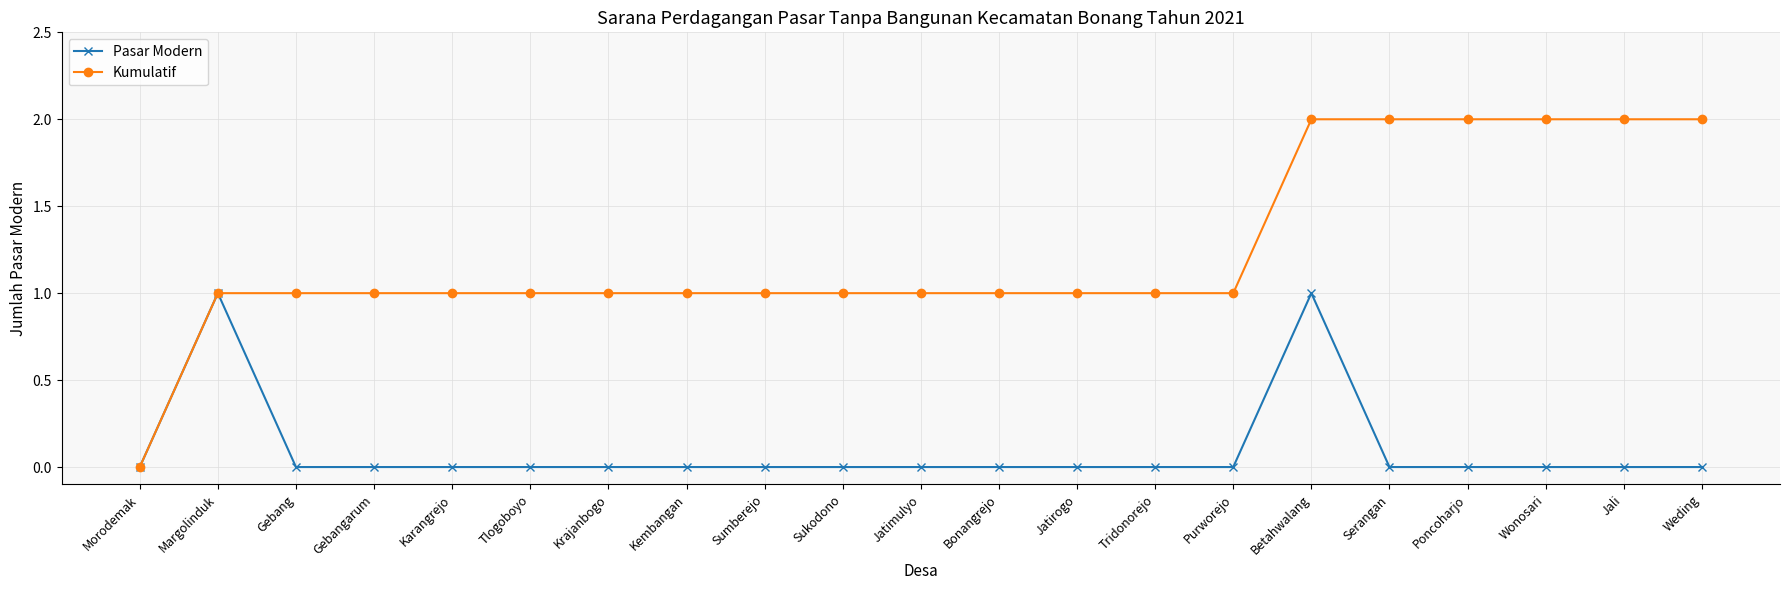

Reading left to right, what are all the values shown in this chart?

Pasar Modern: 0	1	0	0	0	0	0	0	0	0	0	0	0	0	0	1	0	0	0	0	0
Kumulatif: 0	1	1	1	1	1	1	1	1	1	1	1	1	1	1	2	2	2	2	2	2